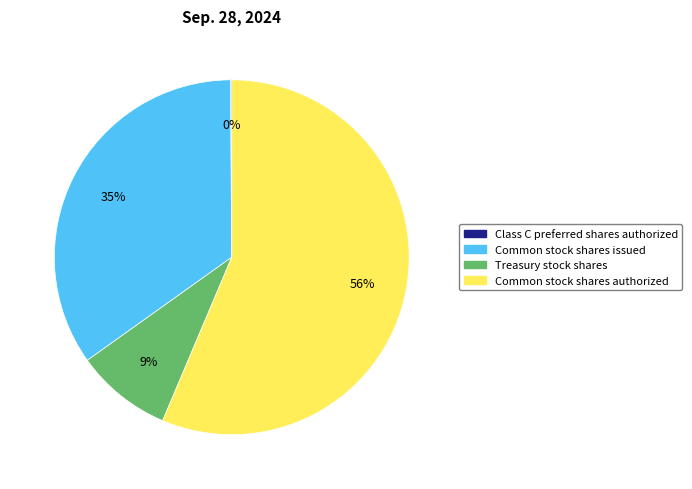

What percentage is the Common stock shares issued slice, to the nearest percent?

35%